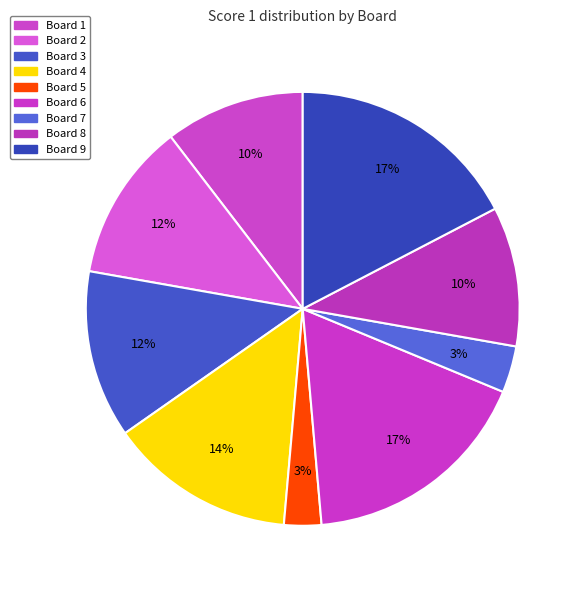

Rank the categories by value from highest to lowest.

Board 6, Board 9, Board 4, Board 3, Board 2, Board 1, Board 8, Board 7, Board 5